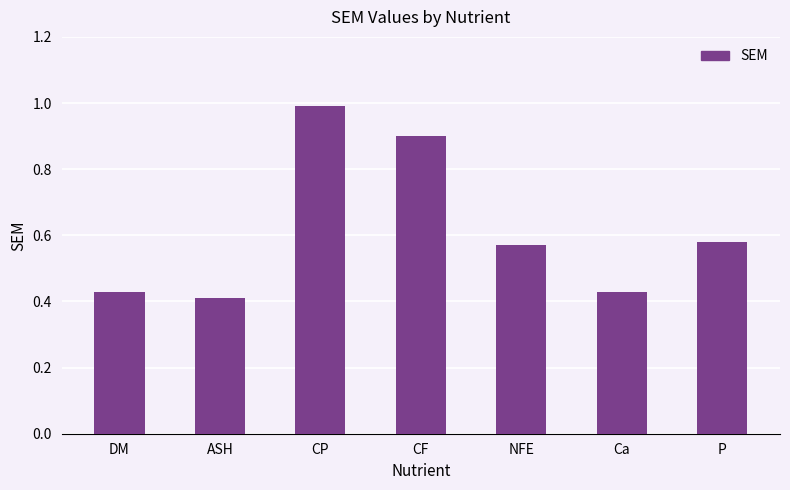

What position from the right is CP?

5